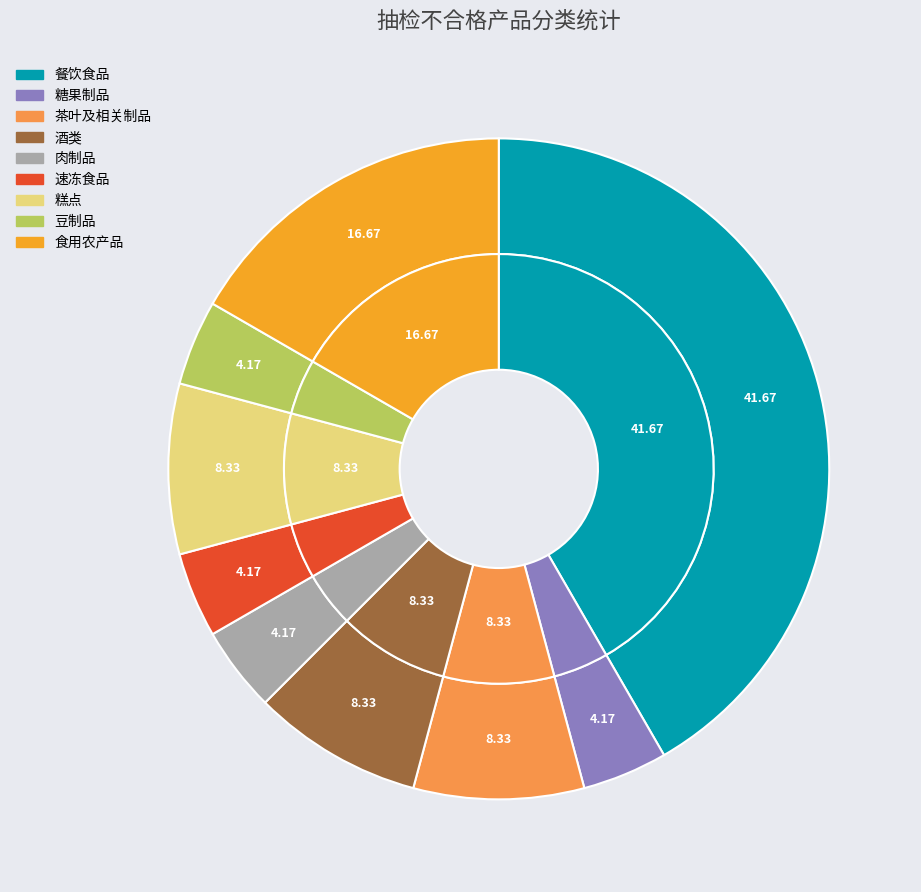

Is there a majority slice in this chart?

No